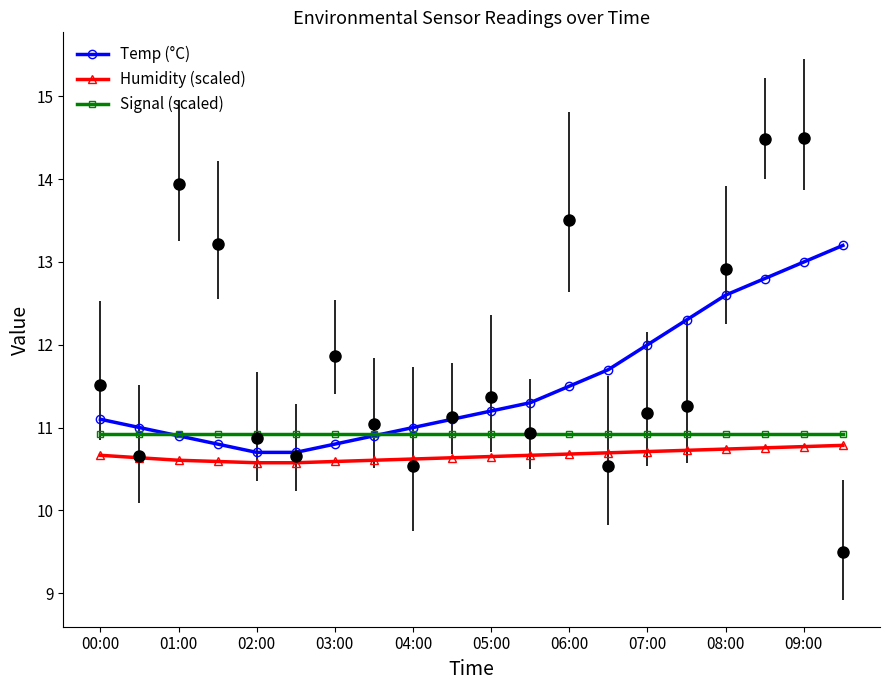

How many lines are shown in the chart?

3